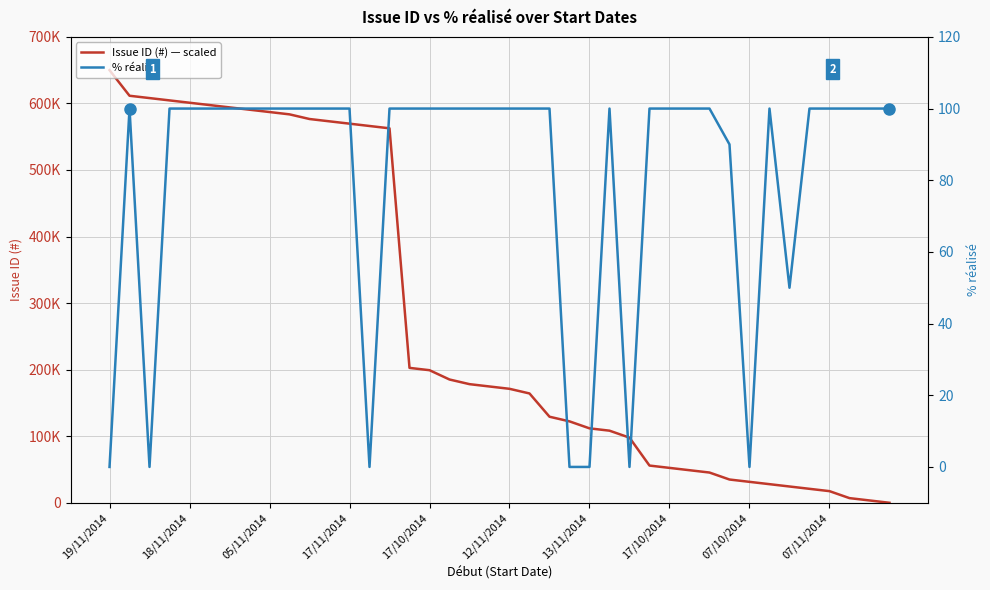

What are all the series names shown in the legend?

Issue ID (#) — scaled, % réalisé